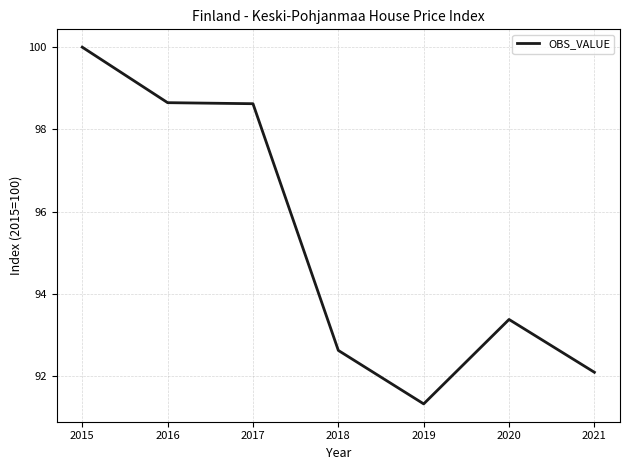

True or false: the data shows 91.3 at 2019.

True